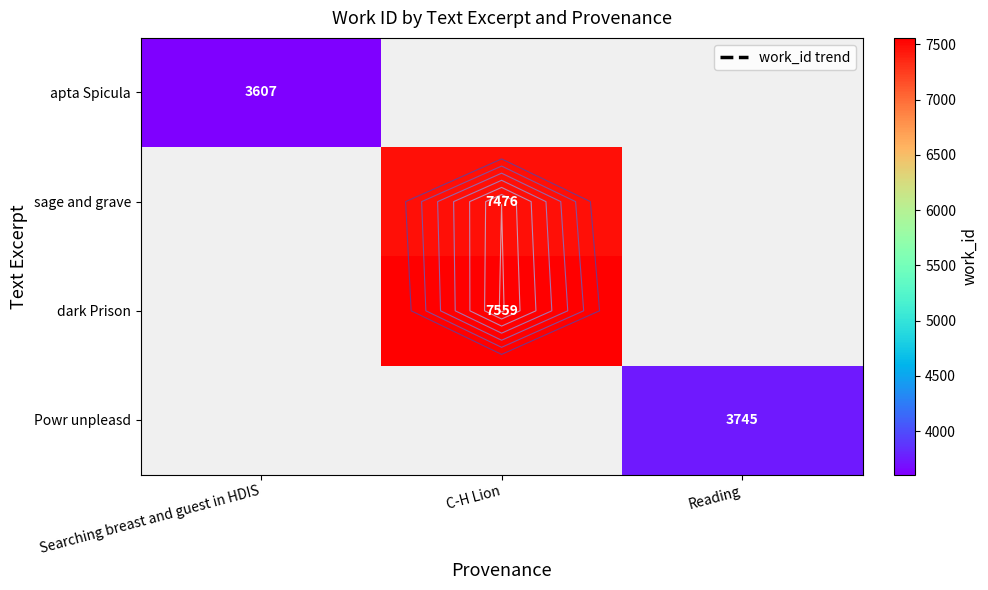

What is the difference between the apta Spicula values at Reading and Searching breast and guest in HDIS?

3607